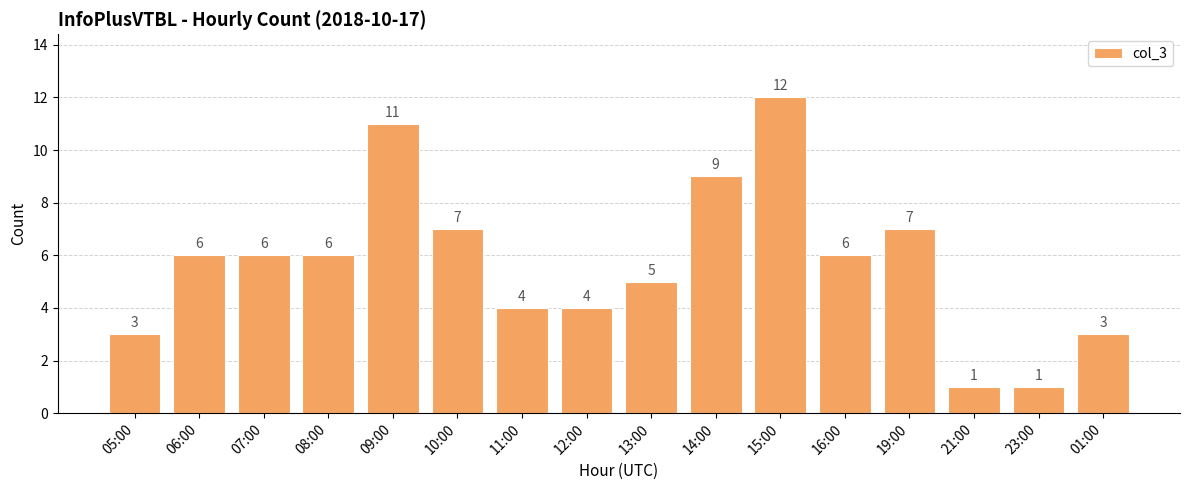

Read the value at 15:00, to the nearest 10.

10